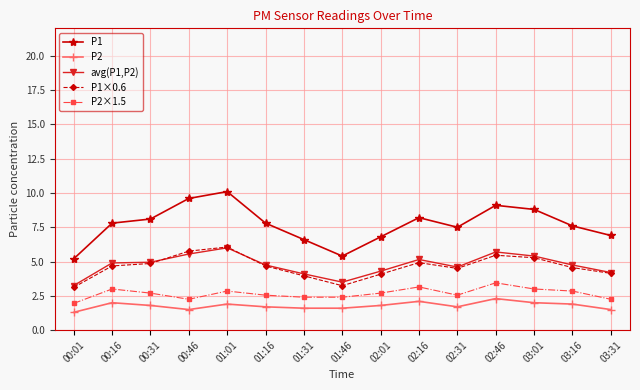

What is the label of the 9th point from the left?

02:01